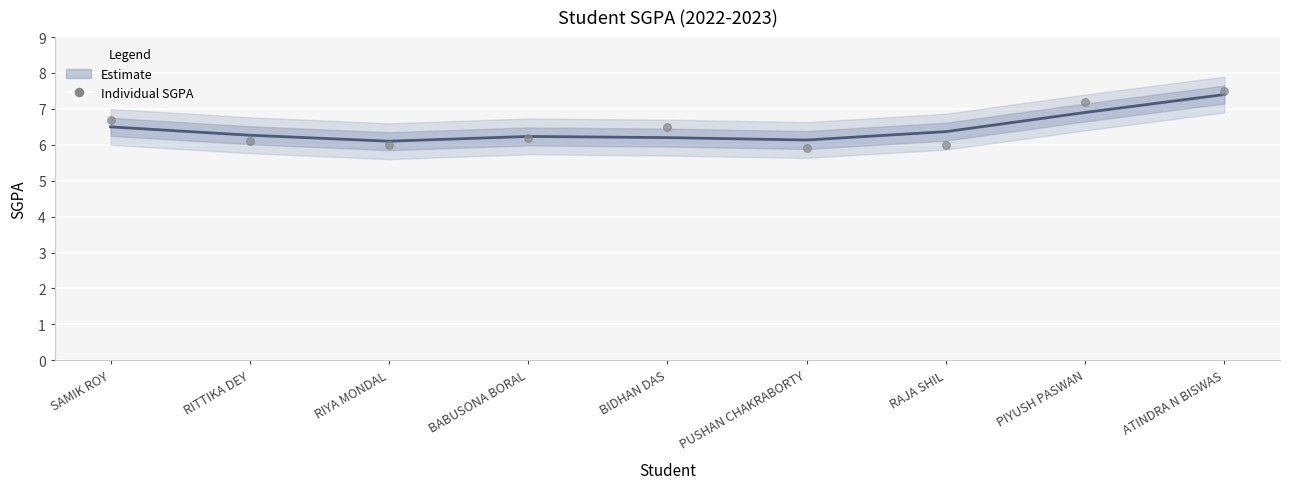

Which series has the largest Y range (max minus min)?

SGPA (Individual)